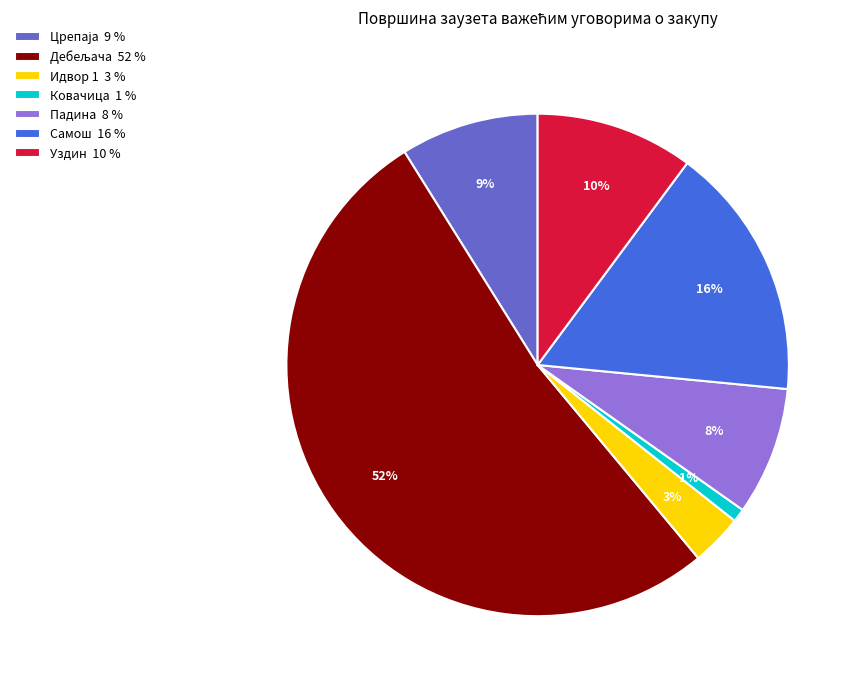

Count the number of slices in the pie.

7